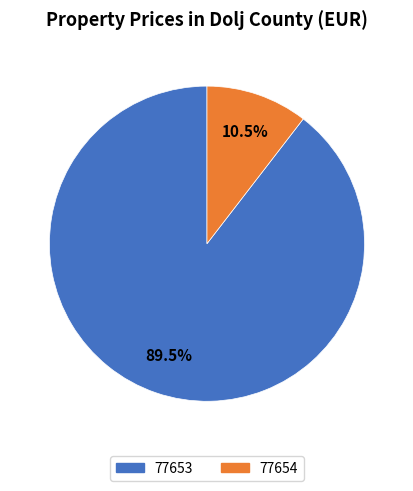

The 77654 slice represents 24% of the pie. True or false?

False